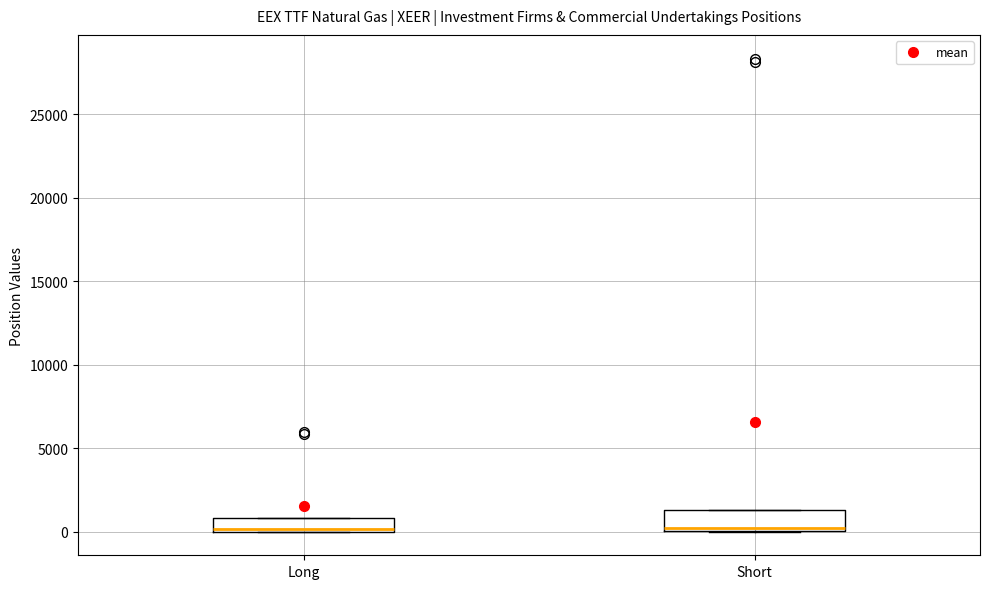

Reading left to right, read every box against the y-axis: the position of its median line, the range the box covers, and the ends of its whiskers. The values are not printed on the chart, so give them approximately, as read against the axis.

Long: median 0 (just above the box's lower edge), box 0 to 1000, whiskers 0 to 1000
Short: median 0 (just above the box's lower edge), box 0 to 1500, whiskers 0 to 1500